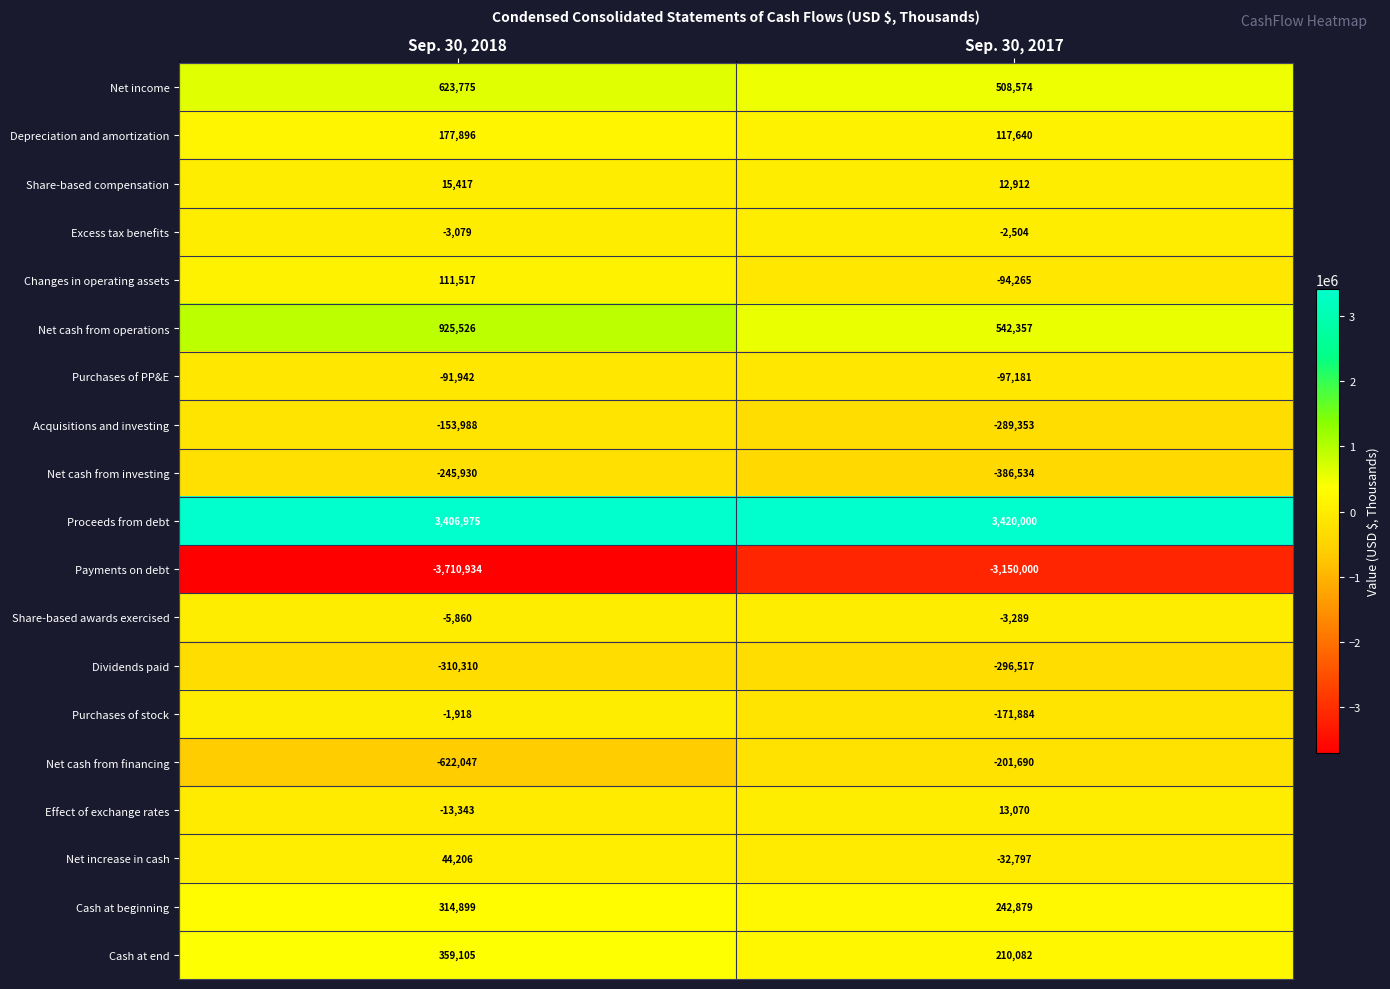

Which label corresponds to the largest value in the chart?

Sep. 30, 2017